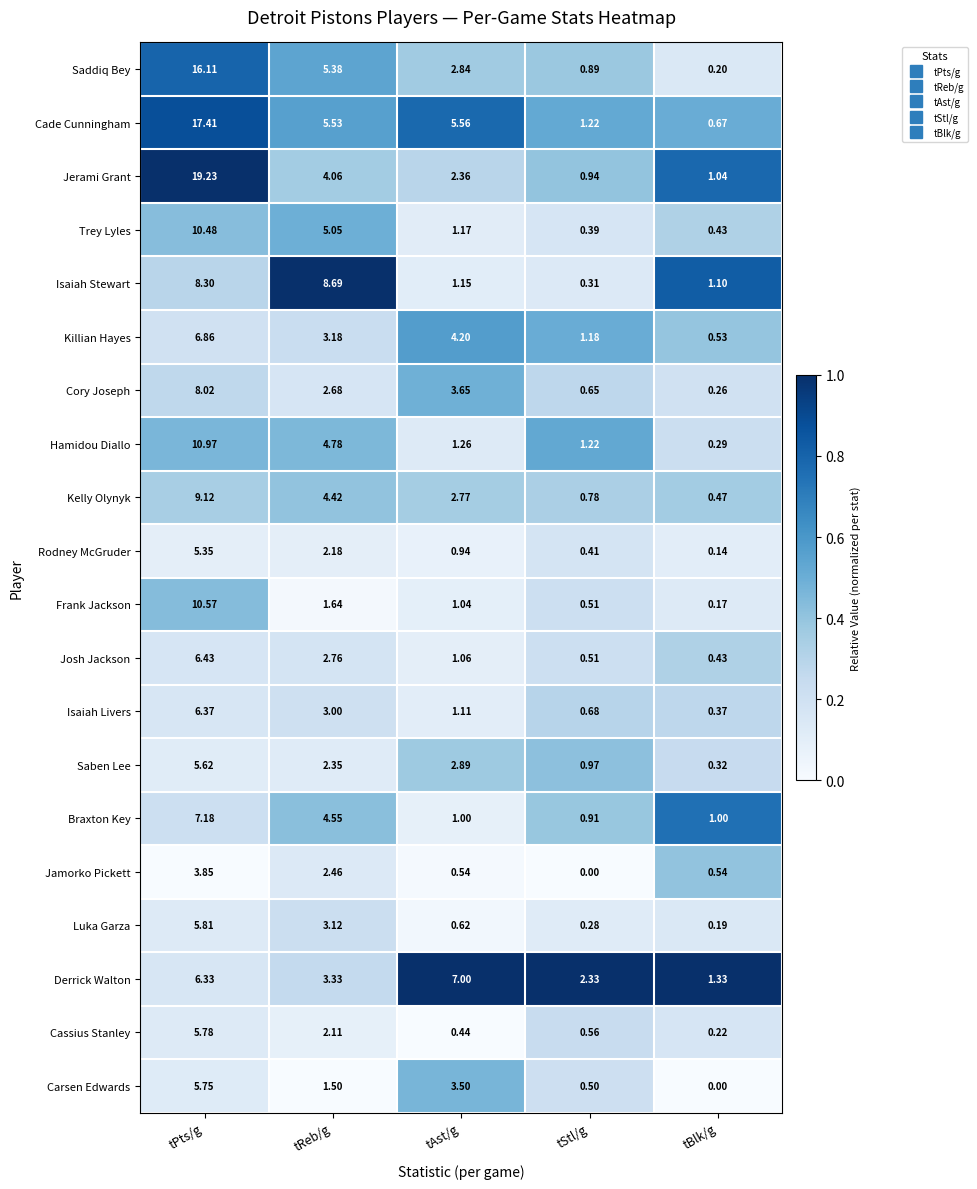

Where does the Isaiah Stewart series first go above 1?

tPts/g